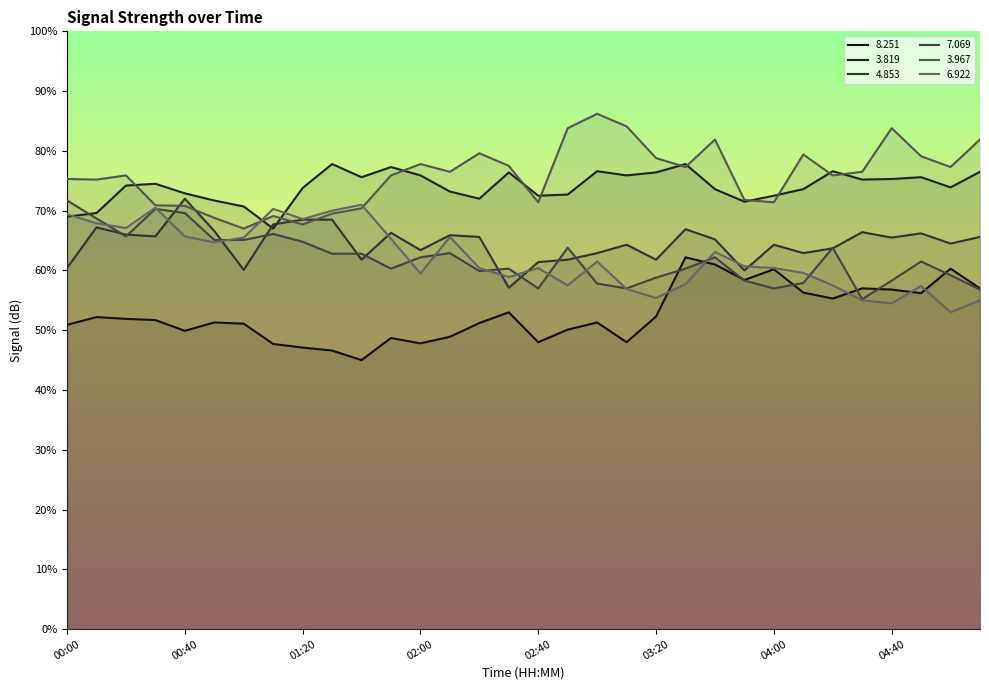

What are all the series names shown in the legend?

8.251, 3.819, 4.853, 7.069, 3.967, 6.922